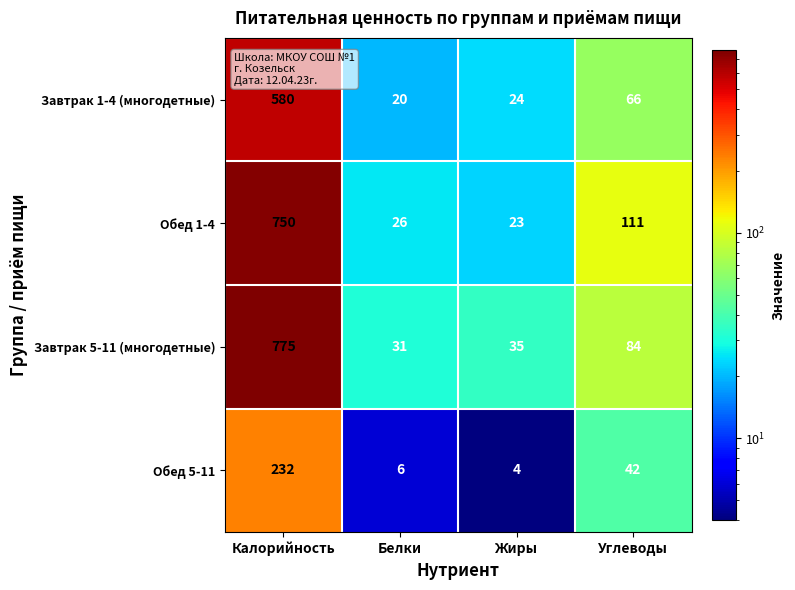

True or false: Завтрак 5-11 (многодетные) has a value of 31 at Белки.

True